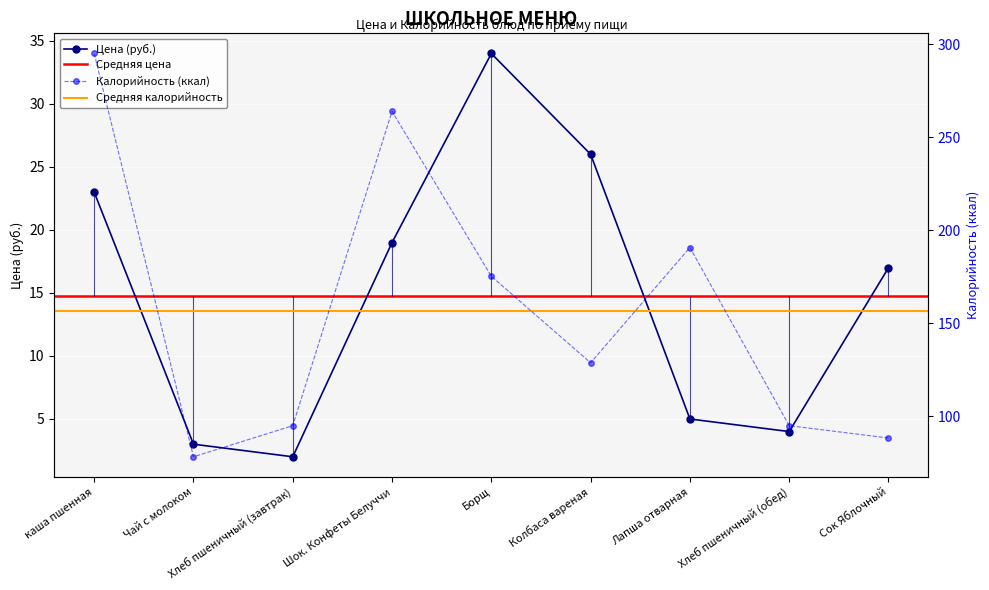

What is the average value of the Цена series?

14.8